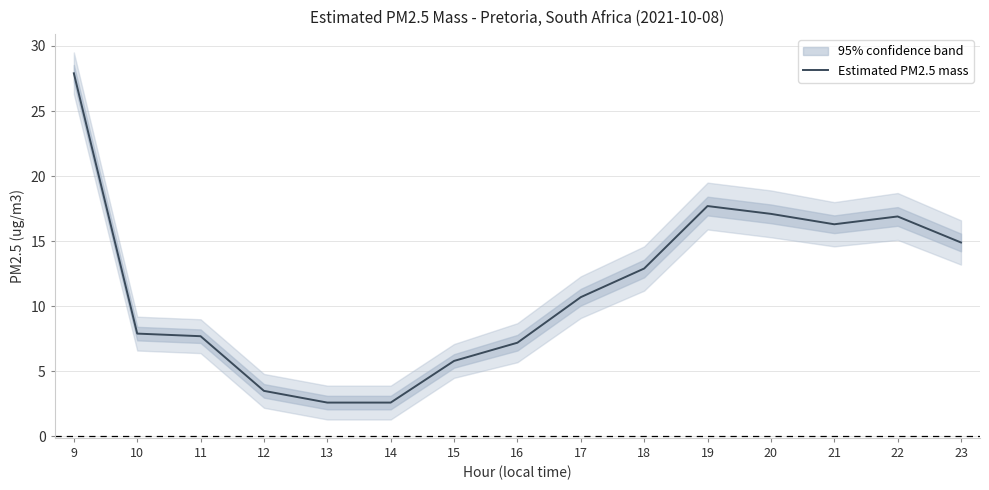

What is the greatest value displayed?

27.9